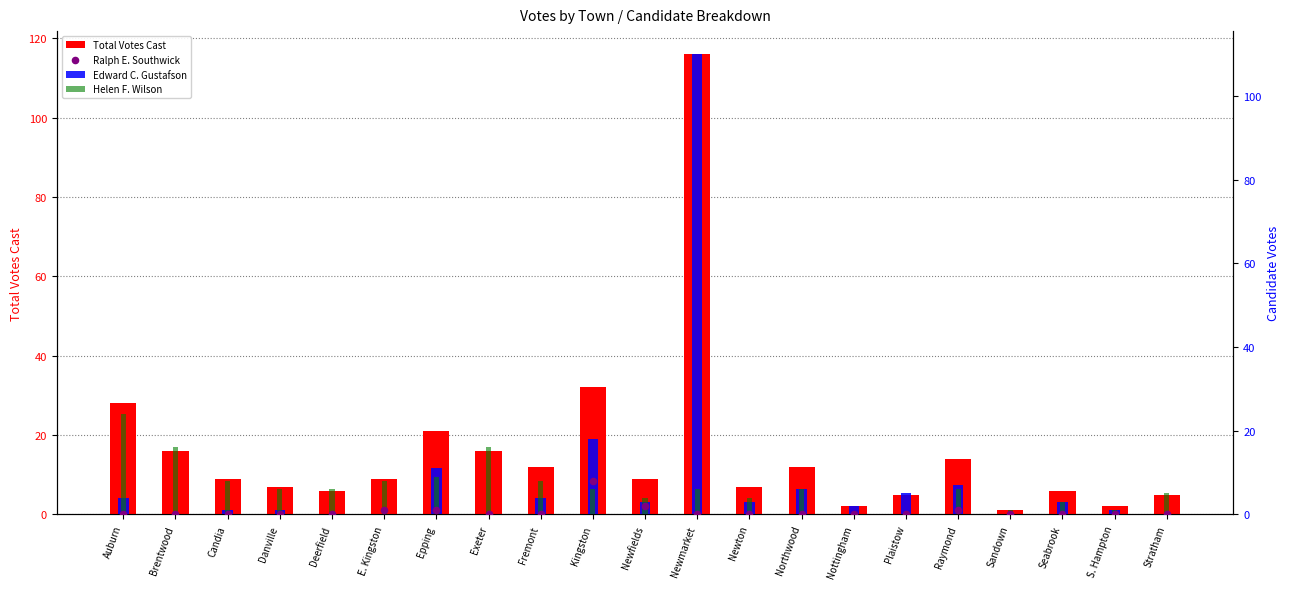

Which series contains the lowest Y value?

Edward C. Gustafson